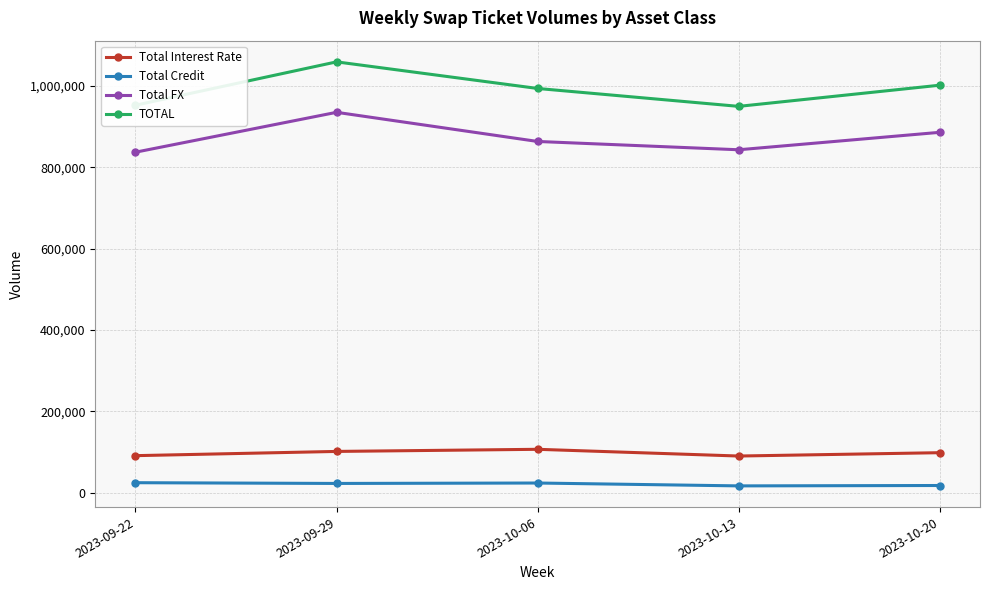

What is the value of the Total Credit point at the 5th from the left?

17598